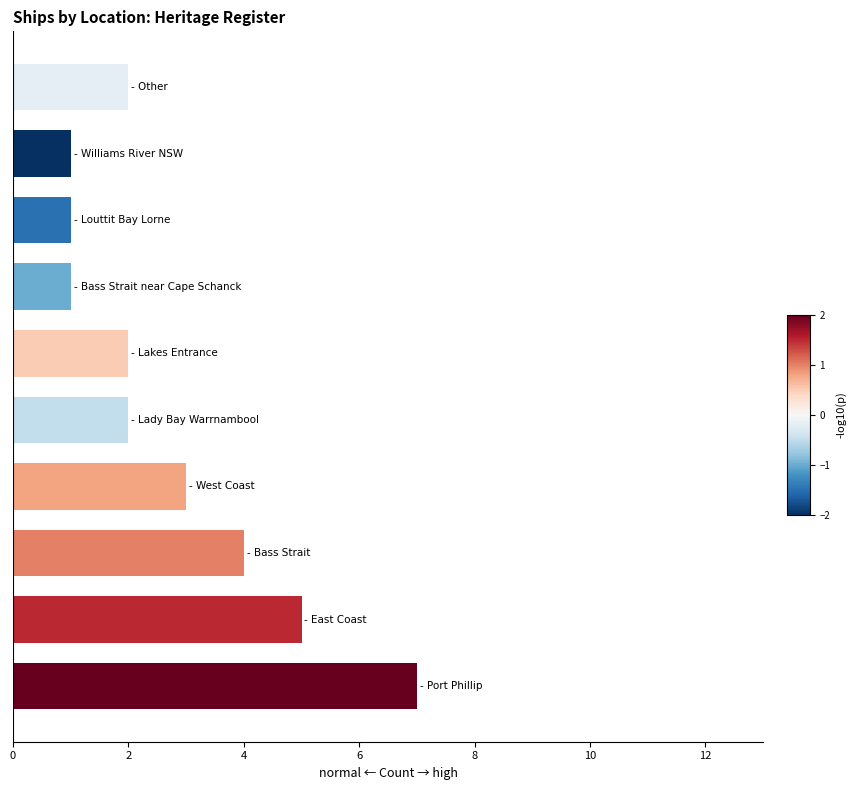

What is the greatest value displayed?

7